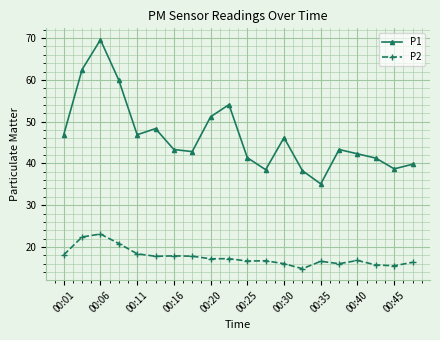

Which series has the largest total across all categories?

P1